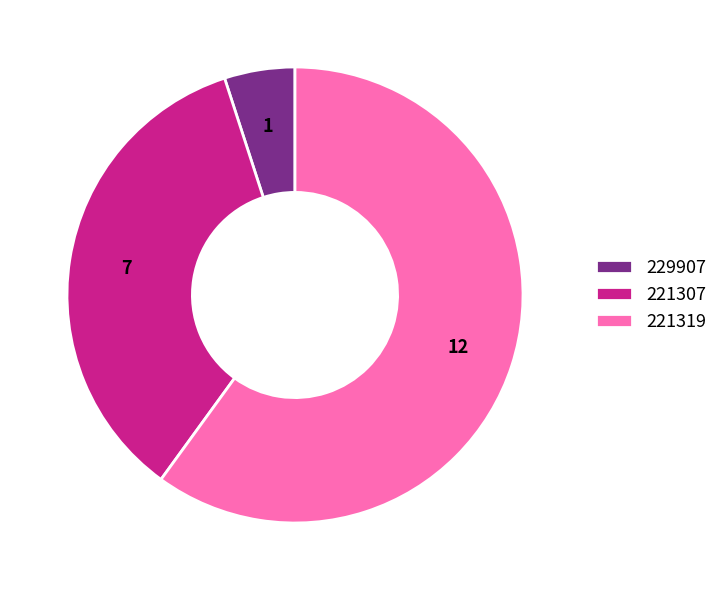

Count the number of slices in the pie.

3